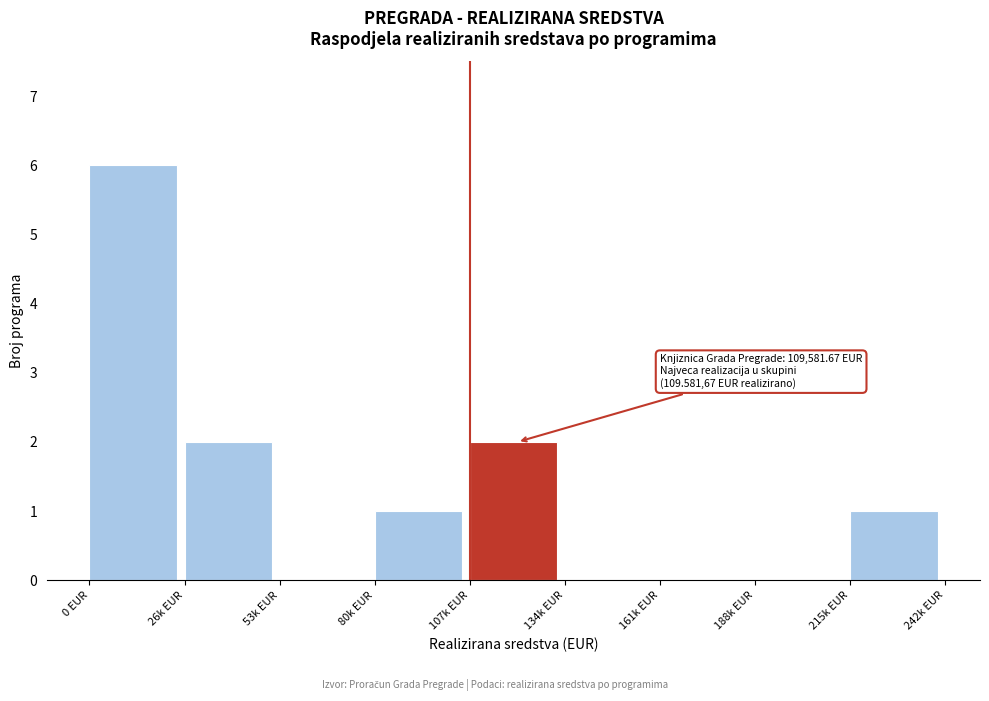

Reading left to right, extract all data points from this chart.

0 EUR=6	26k EUR=2	53k EUR=0	80k EUR=1	107k EUR=2	134k EUR=0	161k EUR=0	188k EUR=0	215k EUR=1